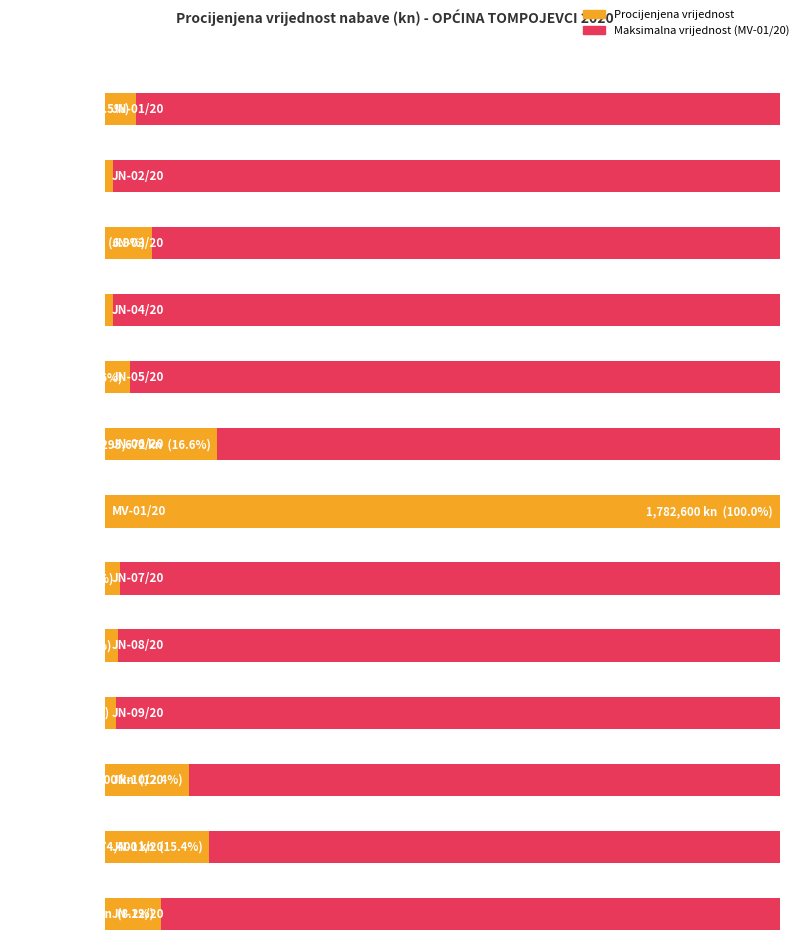

How many values in the Procijenjena vrijednost nabave series exceed 80000?

6